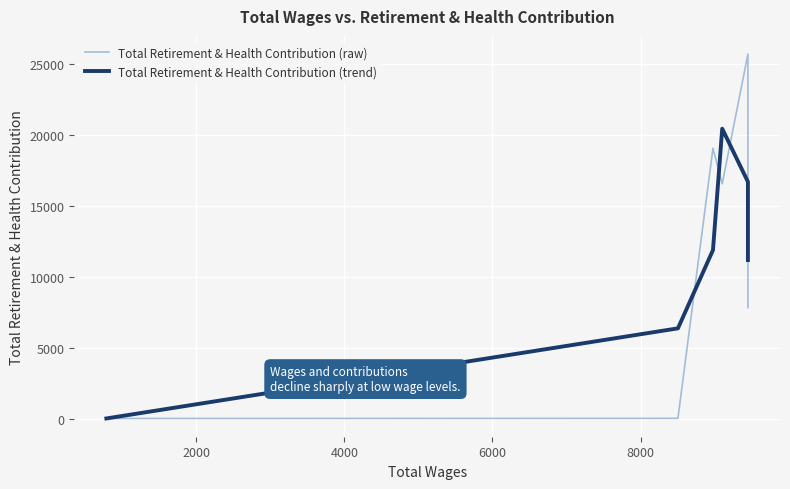

Which has a higher value, 8000 or 4000?

8000